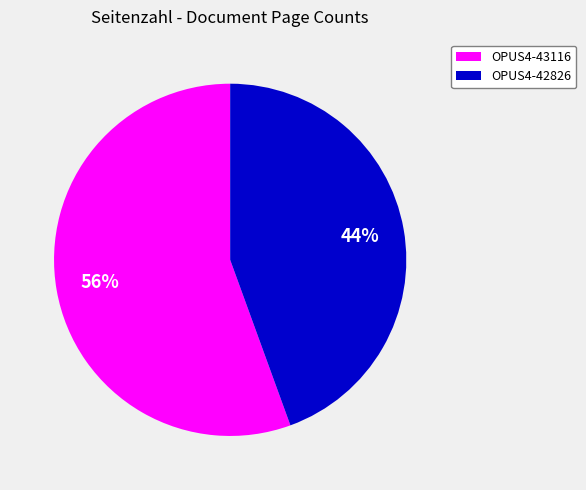

To the nearest percent, what portion does OPUS4-43116 represent?

56%